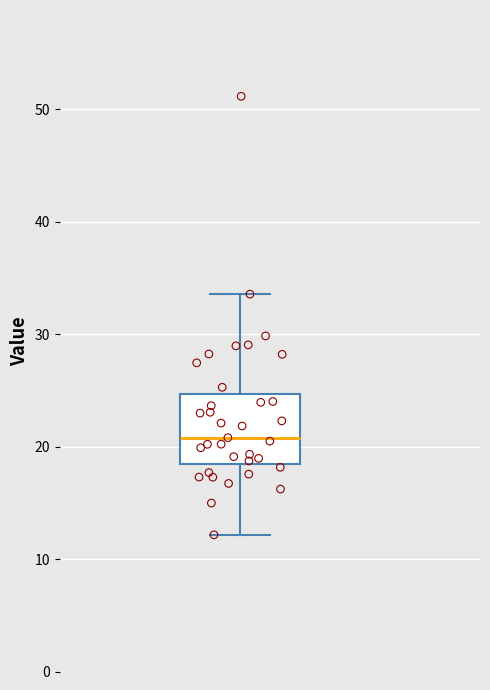

Read this box plot against the y-axis: the position of the median line, the range covered by the box, and the ends of both whiskers. The values are not printed on the chart, so give them approximately, as read against the axis.

median 21, box 18 to 25, whiskers 12 to 34